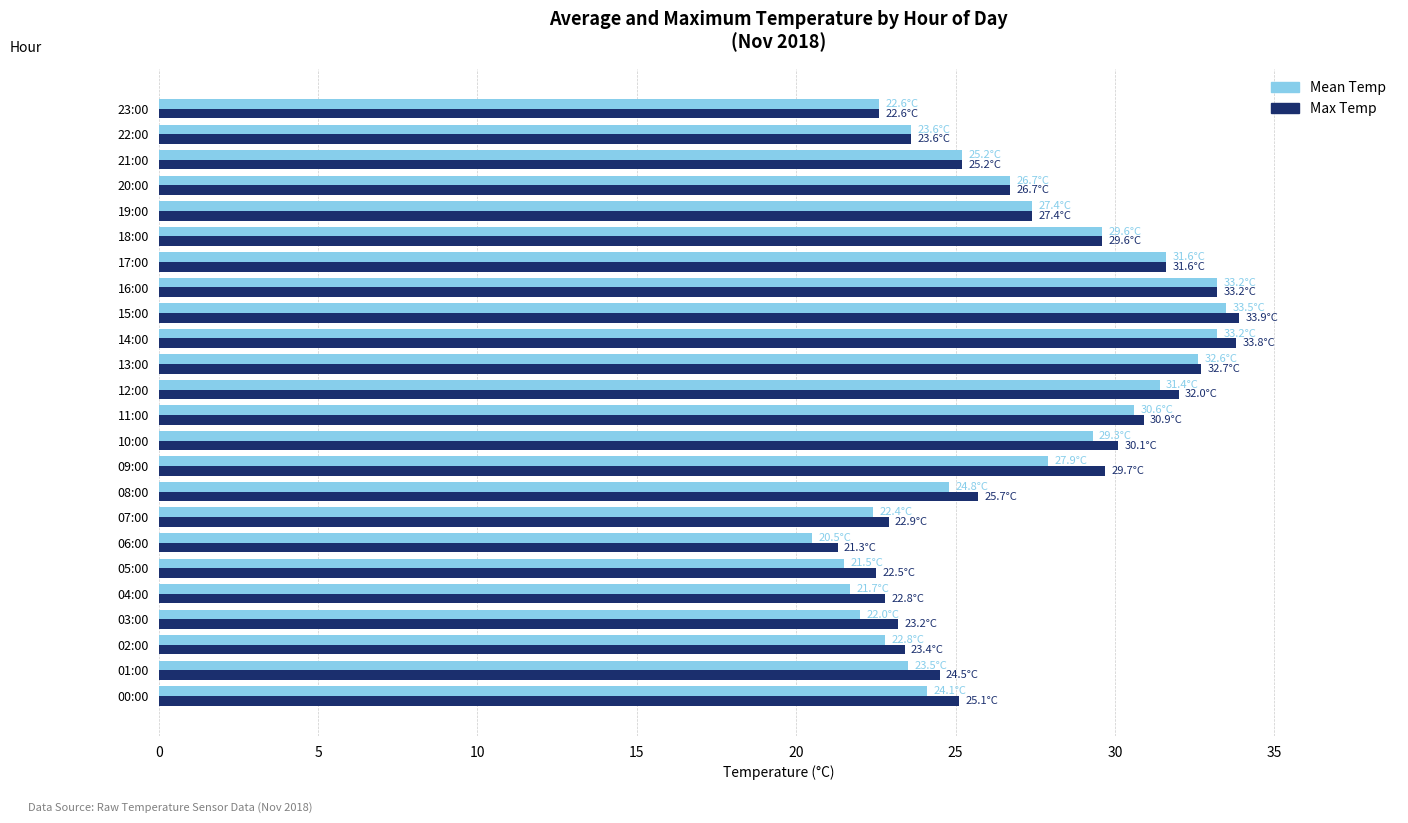

What are all the series names shown in the legend?

Mean Temp, Max Temp